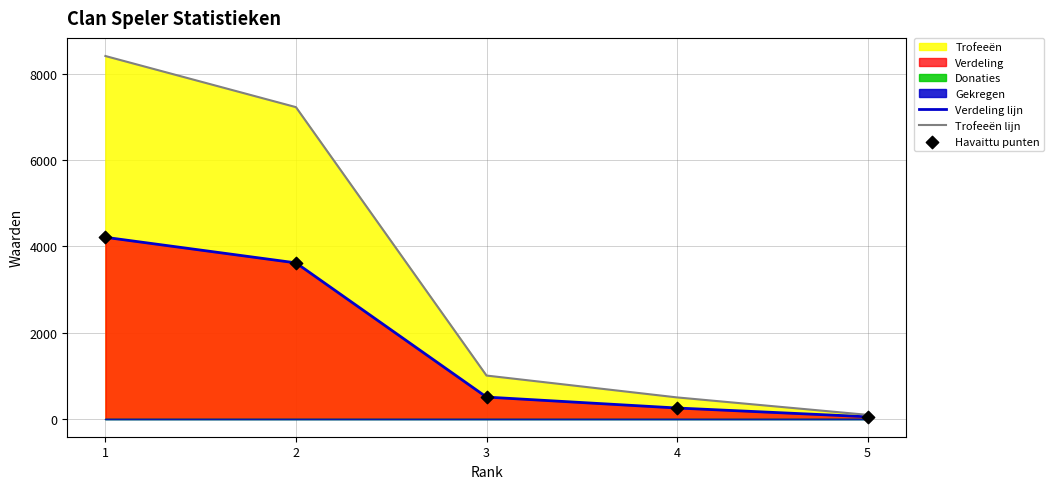

Which series reaches the maximum Y coordinate?

Trofeeën lijn